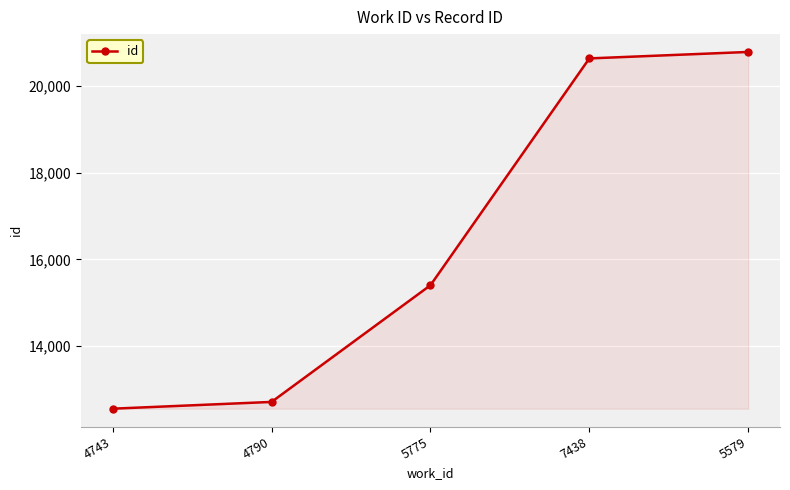

What is the label of the 5th point from the right?

4743